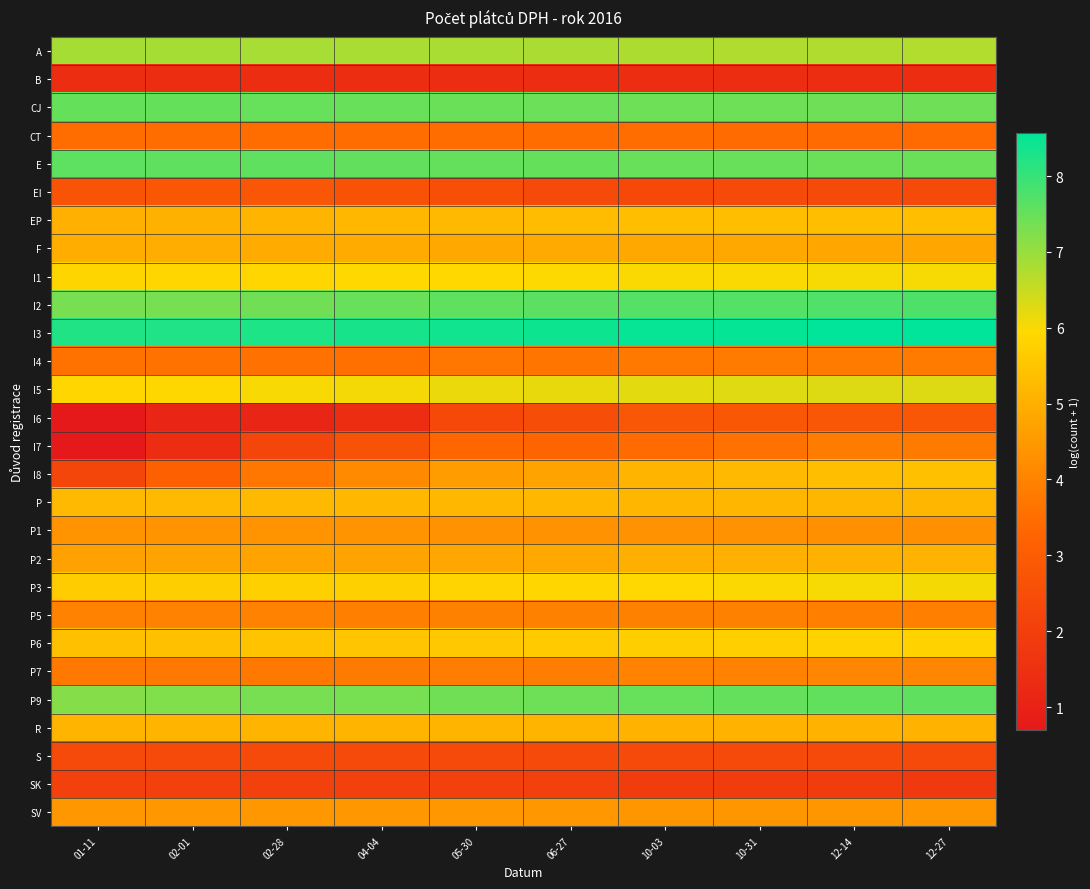

Rank the series by their maximum value, from highest to lowest.

I3, I2, E, P9, CJ, A, I5, P3, I1, P6, I8, EP, P, R, P2, F, SV, P1, P7, P5, I7, I4, CT, EI, I6, S, SK, B